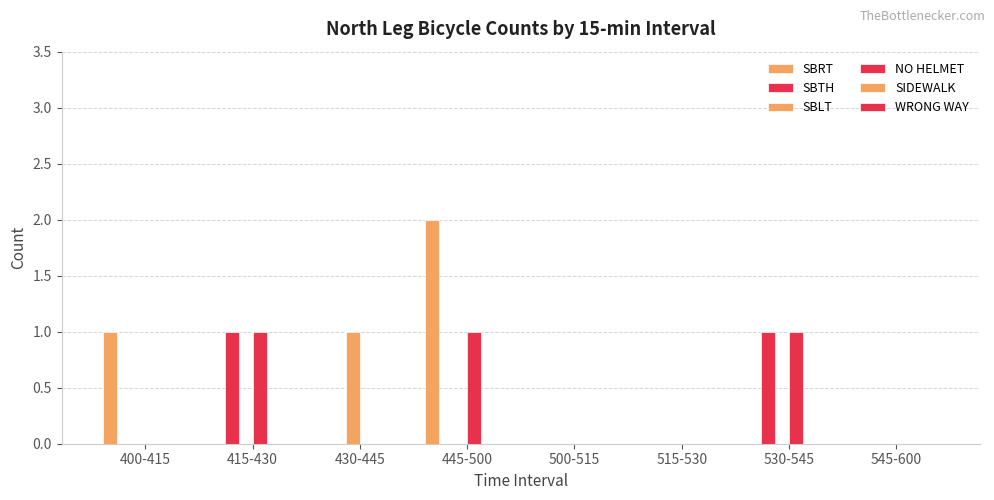

How many groups of bars are there?

8